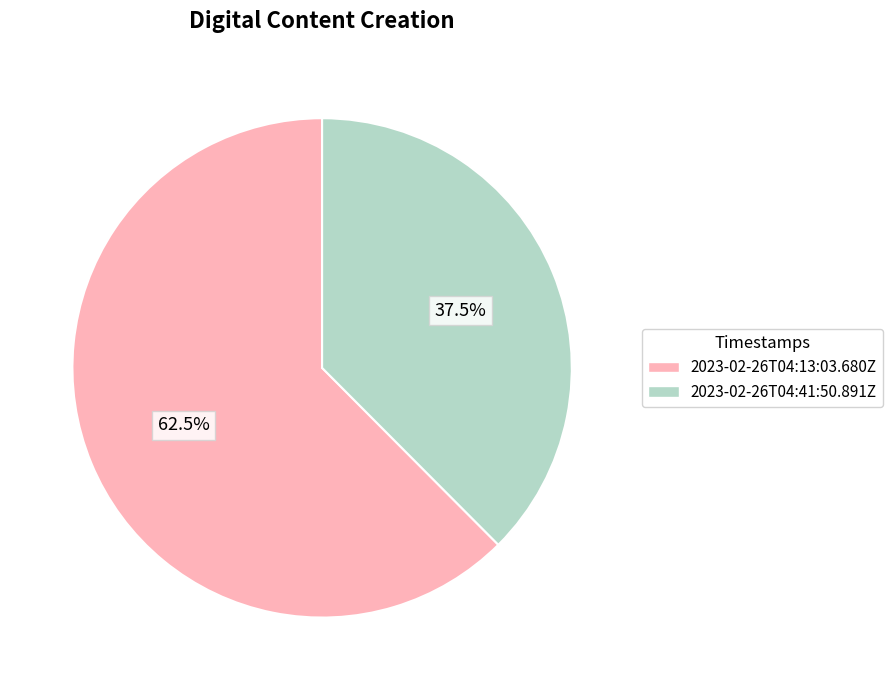

What portion of the pie excludes 2023-02-26T04:13:03.680Z?

37.5%